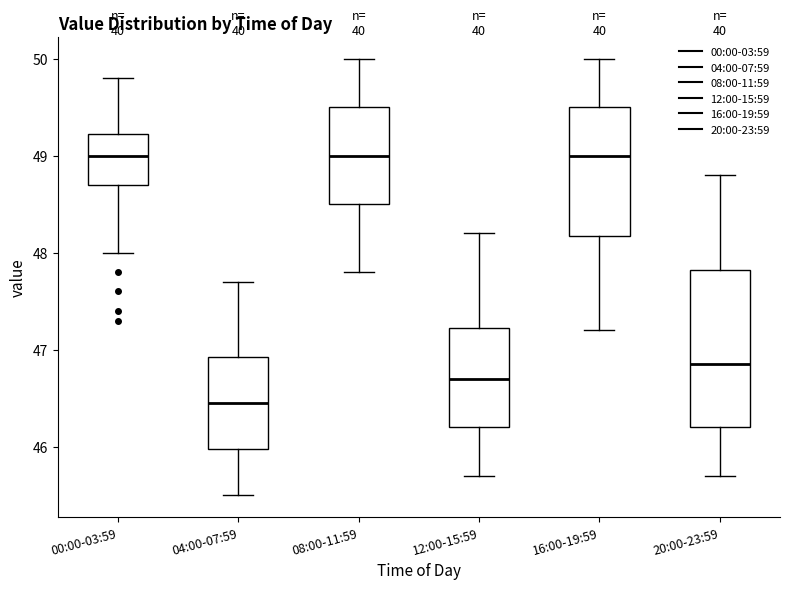

Where is the upper edge of the box for 00:00-03:59 on the y-axis? The values are not printed on the chart, so give them approximately, as read against the axis.

49.2